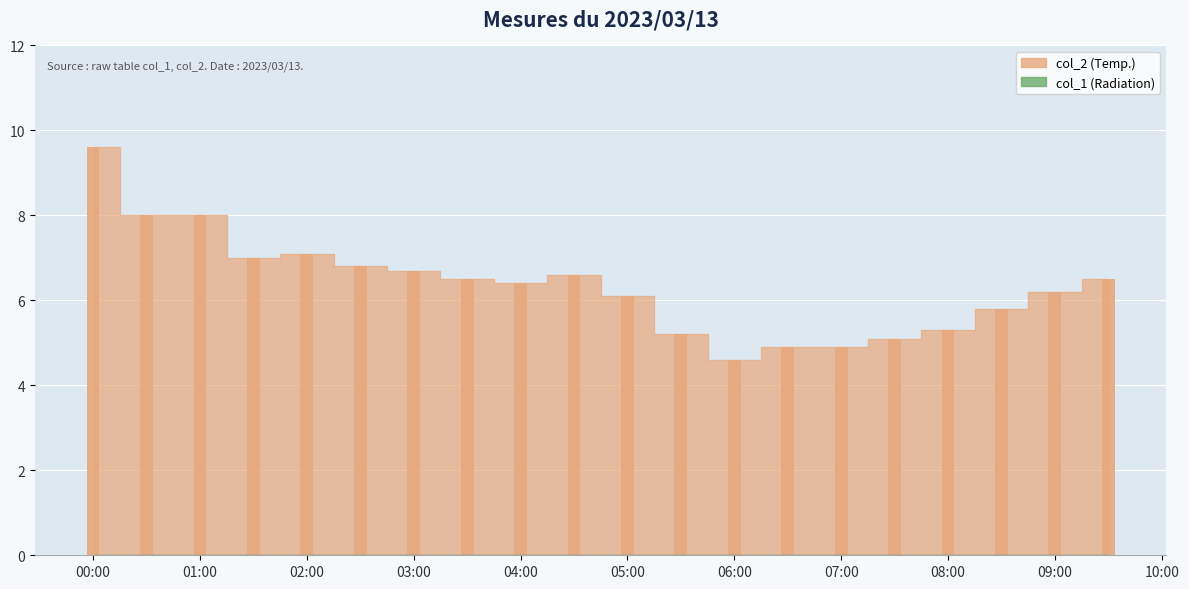

What is the difference between the second highest and second lowest values?

3.1